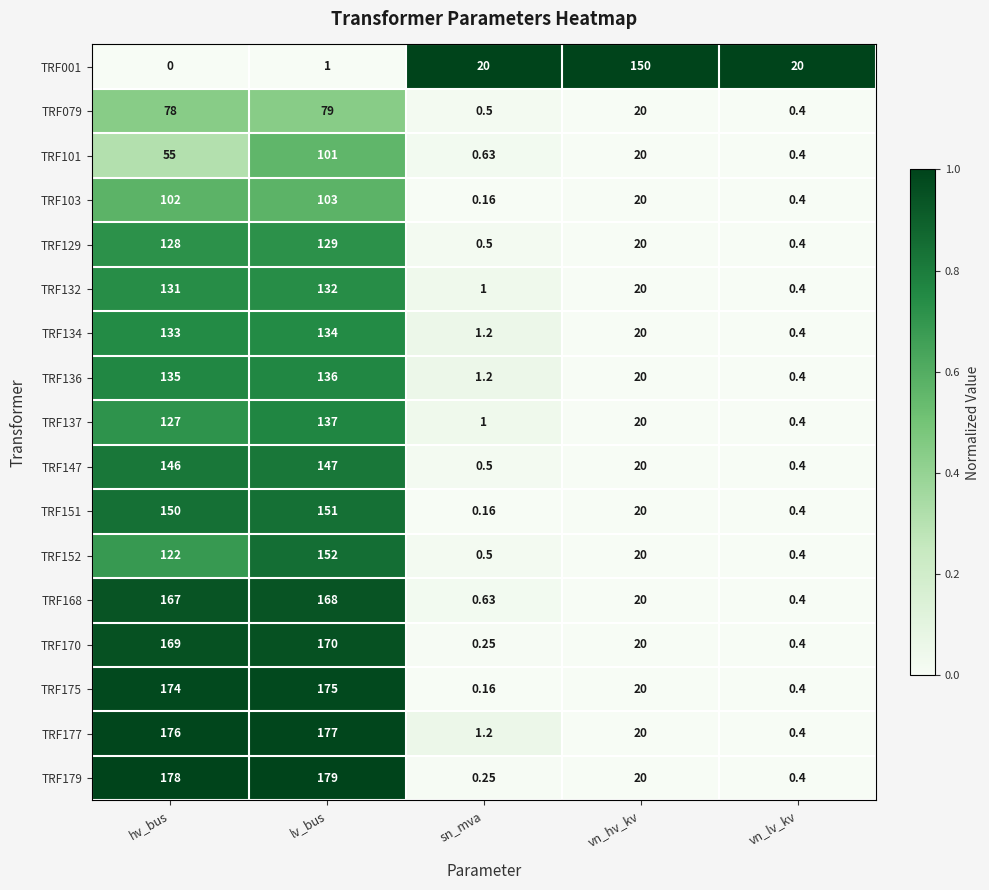

At which label does TRF168 first exceed 20?

hv_bus